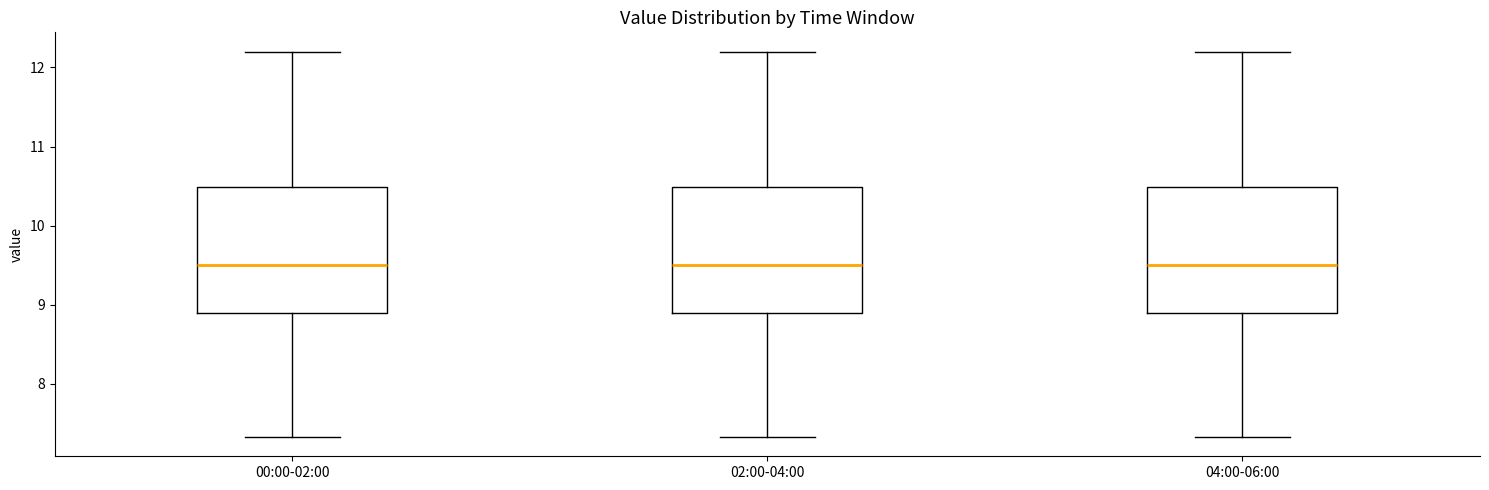

Where does the lower whisker of the box for 04:00-06:00 end on the y-axis? The values are not printed on the chart, so give them approximately, as read against the axis.

7.3